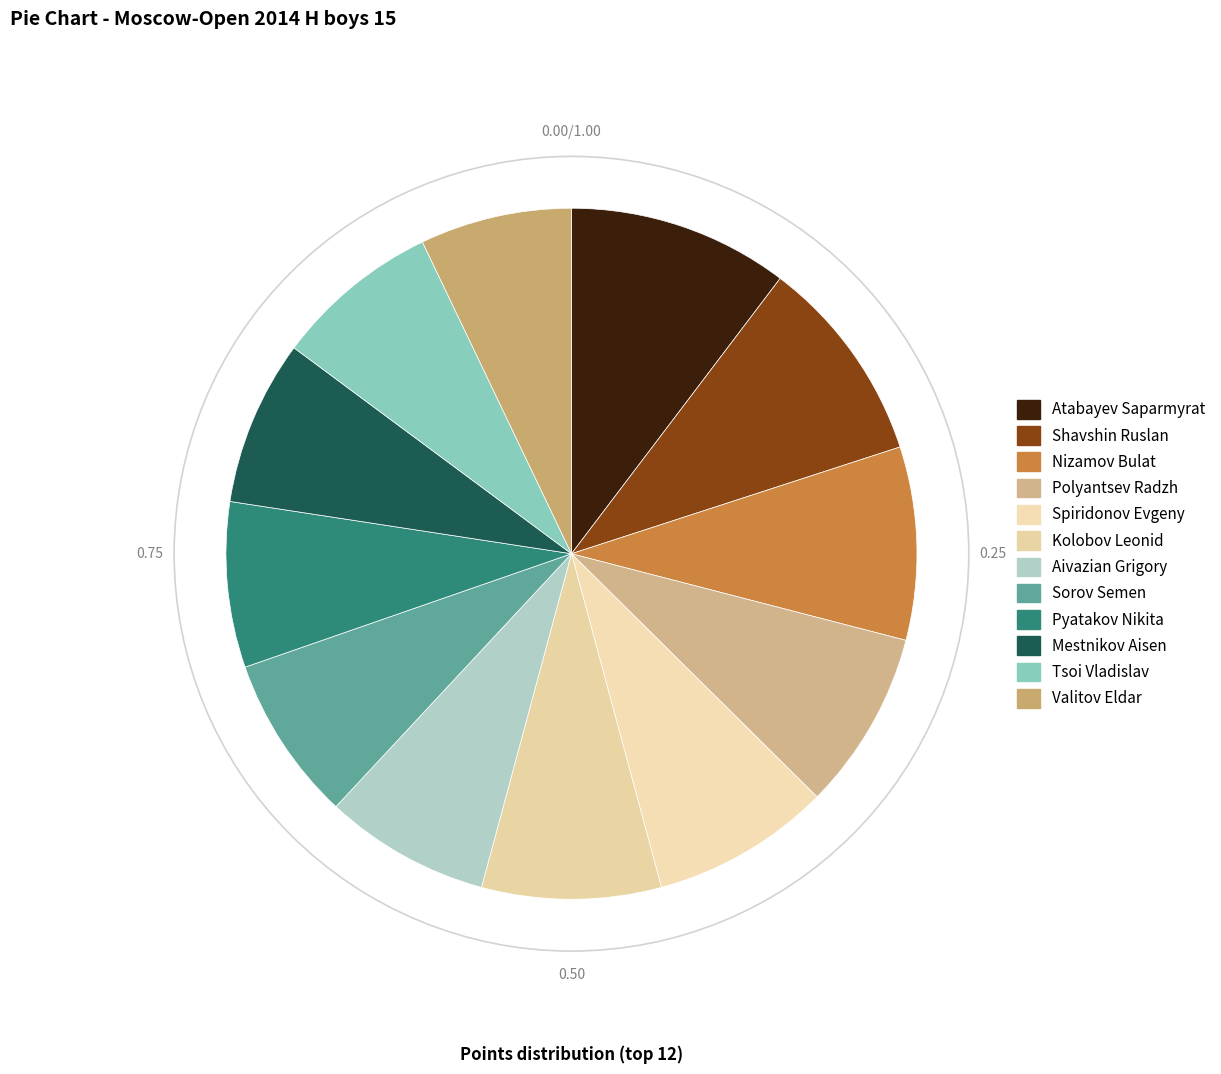

Count the number of slices in the pie.

12